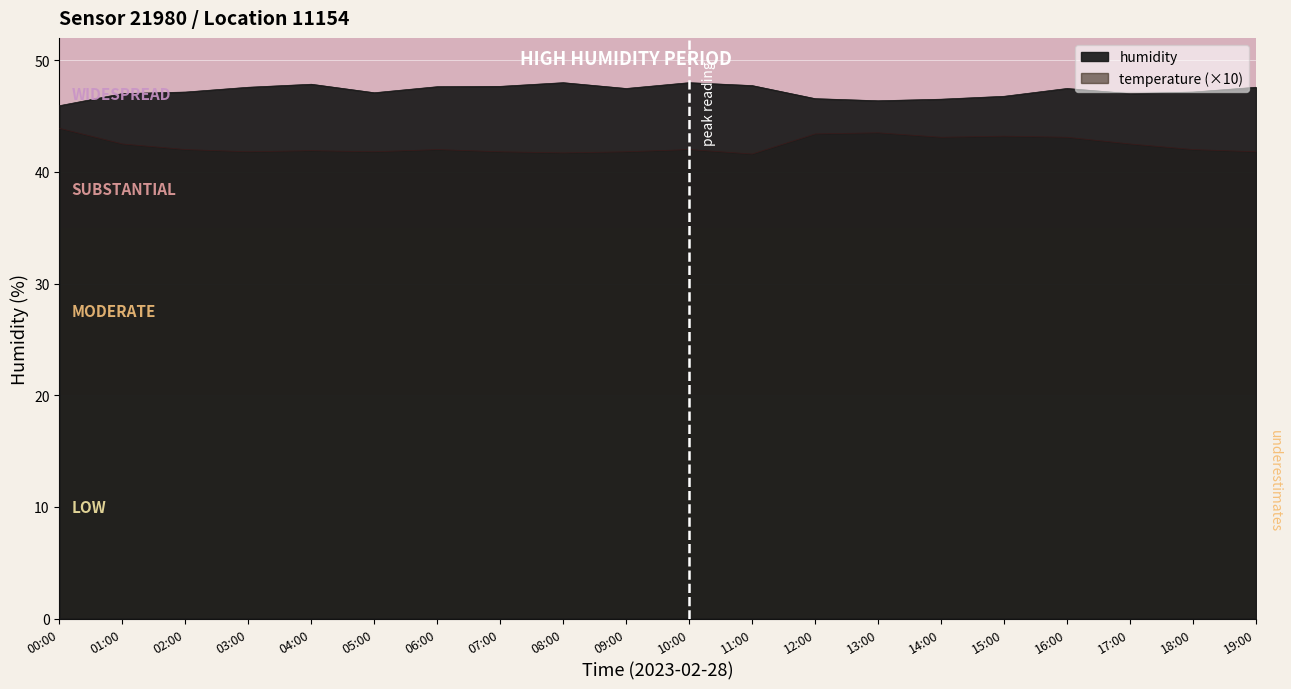

What is the value of the humidity point at the 10th from the left?

47.5